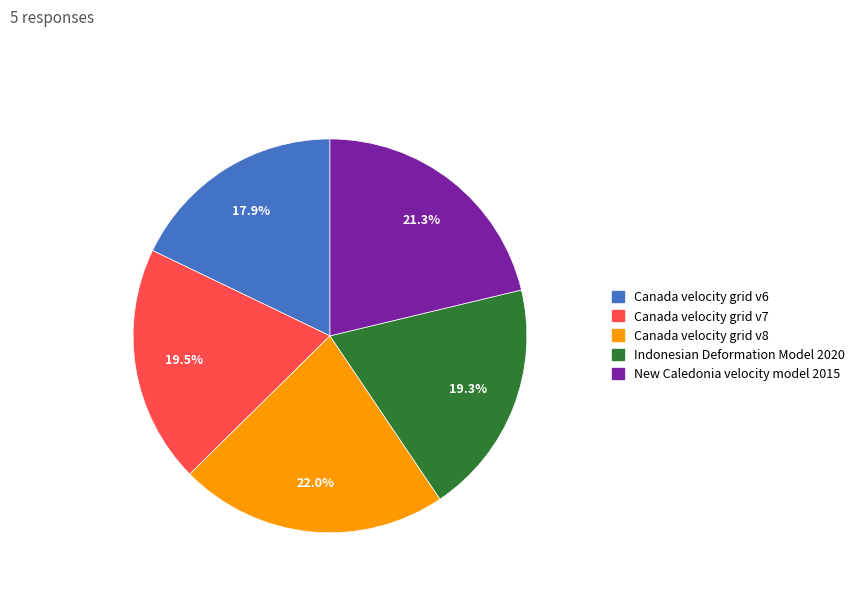

Which slice is the largest?

Canada velocity grid v8